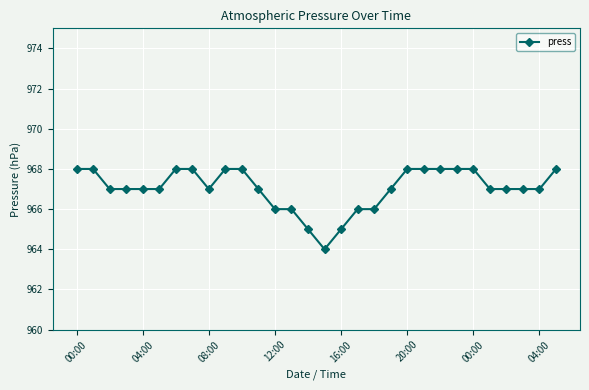

What is the average value?

967